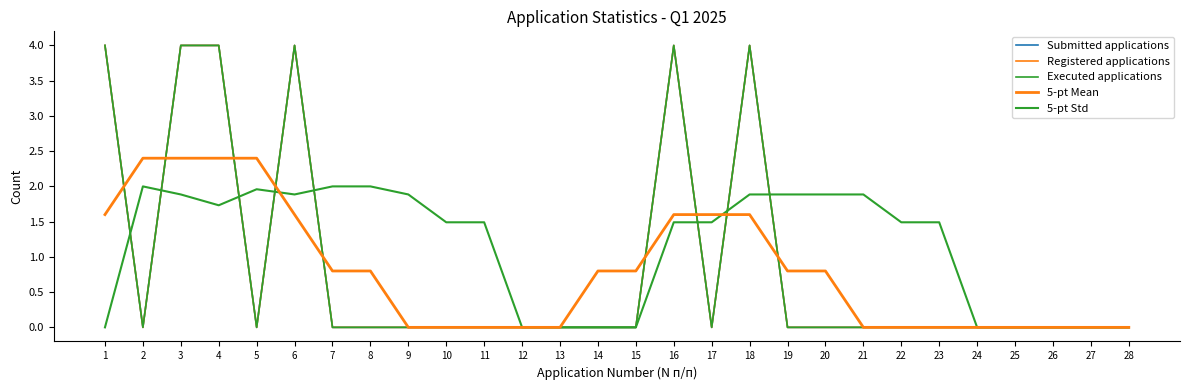

Is this an area chart (filled region under the line)?

No